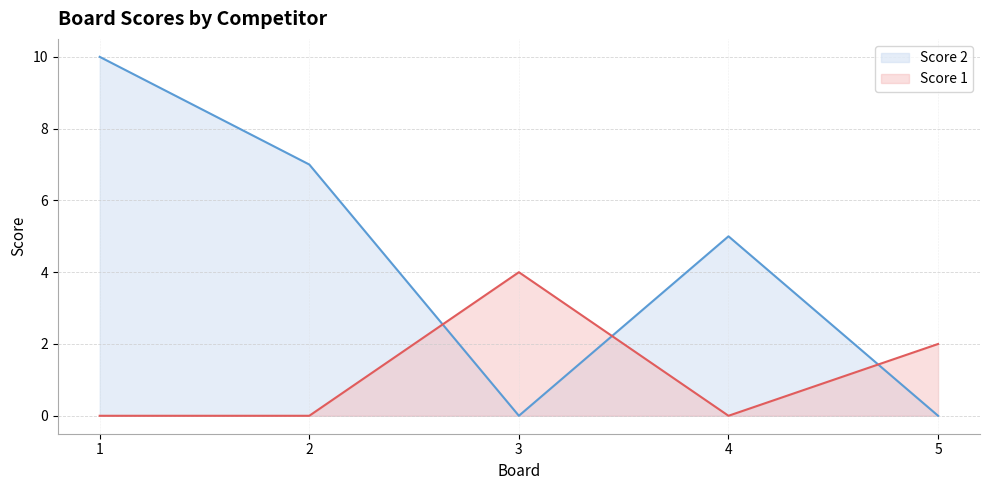

How many intersections are there between Score 1 and Score 2?

3